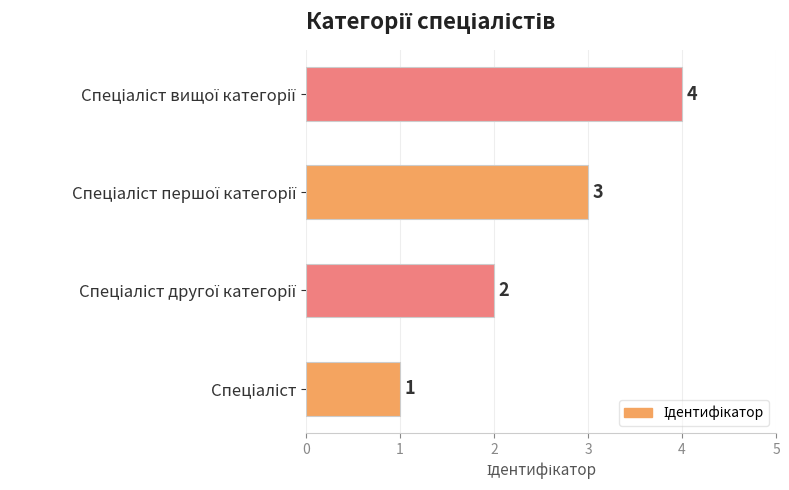

What is the sum of all values?

10